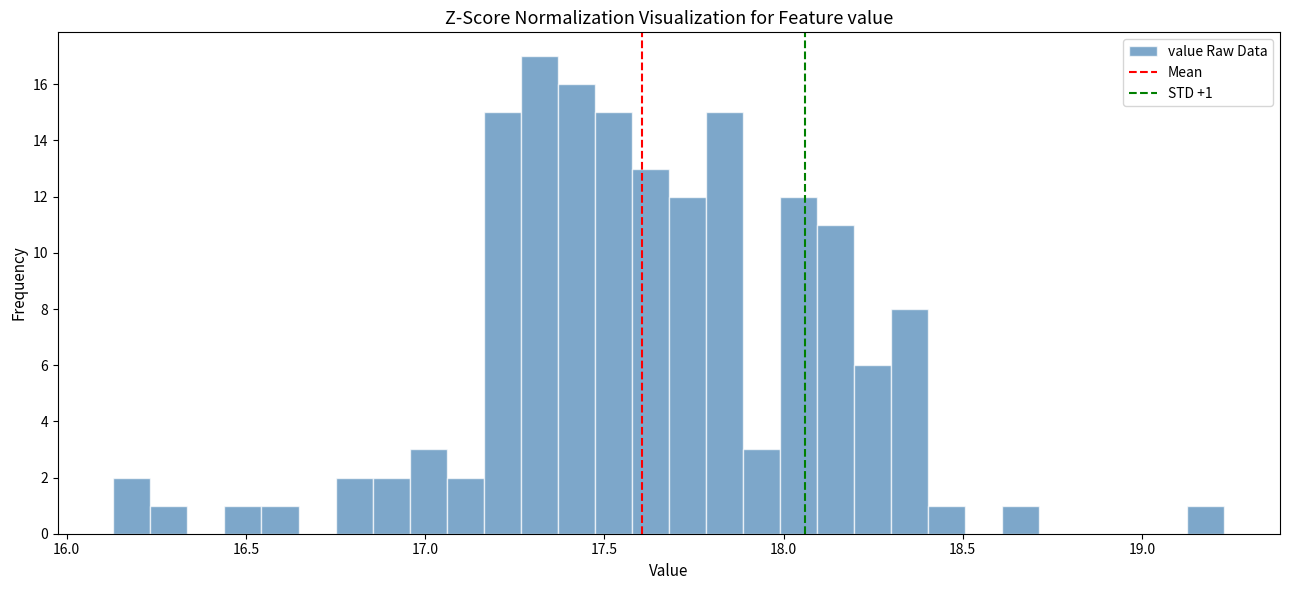

Read against the x-axis, roughly where is the centre of the tallest bar?

17.30